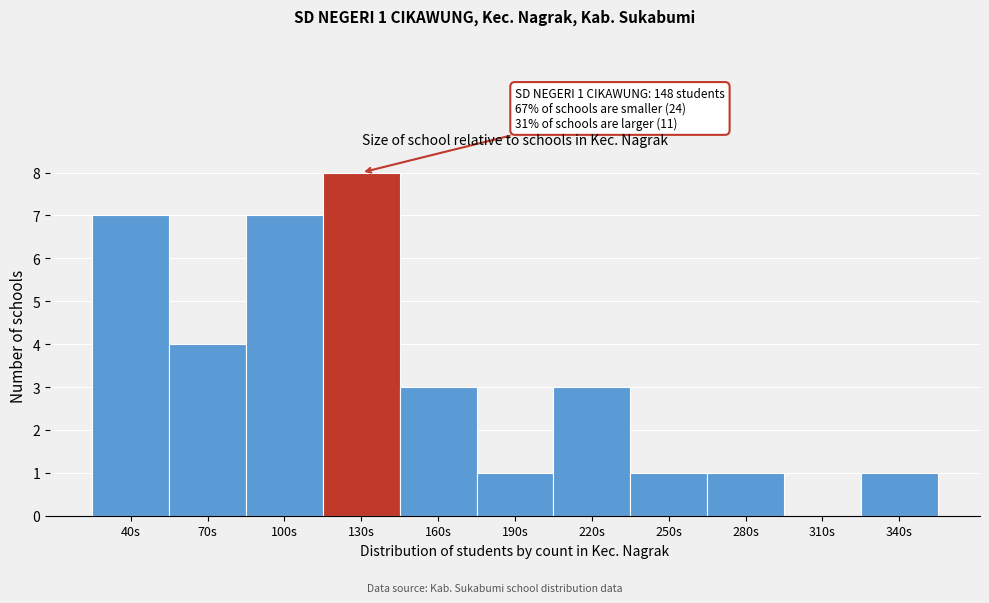

Reading left to right, list all the values displayed in this chart.

40s=7	70s=4	100s=7	130s=8	160s=3	190s=1	220s=3	250s=1	280s=1	310s=0	340s=1